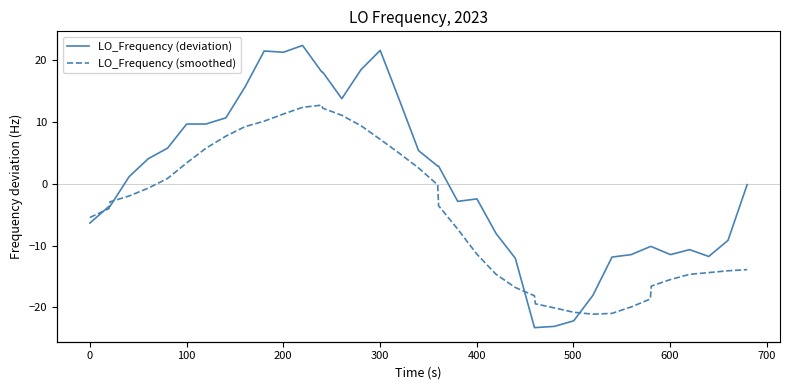

Which series has the largest total across all categories?

LO_Frequency (deviation)